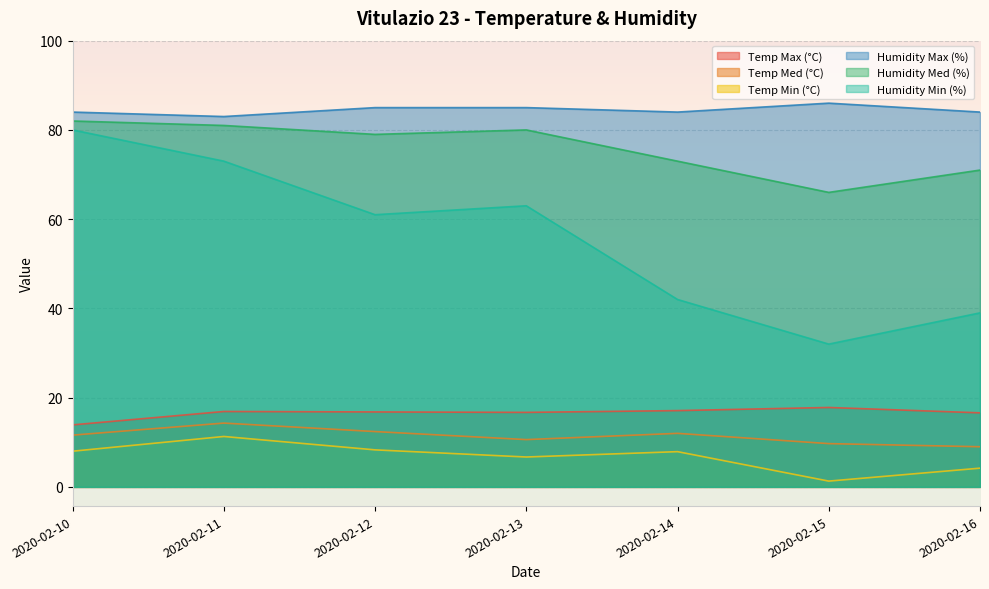

Is the value of Humidity Max (%) at 2020-02-16 greater than the value of Temp Med (°C) at 2020-02-15?

Yes